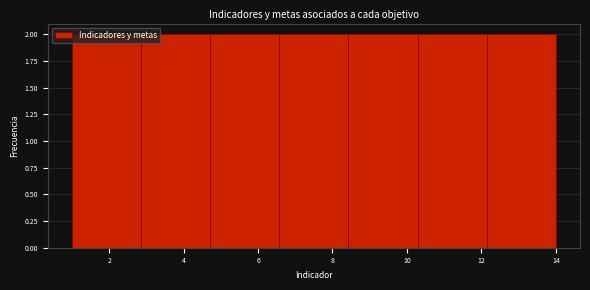

How tall is the bar that spans 12.2 to 14.0 on the x-axis? Neither the bar edges nor the heights are printed on the chart, so give them approximately, as read against the axes.

2